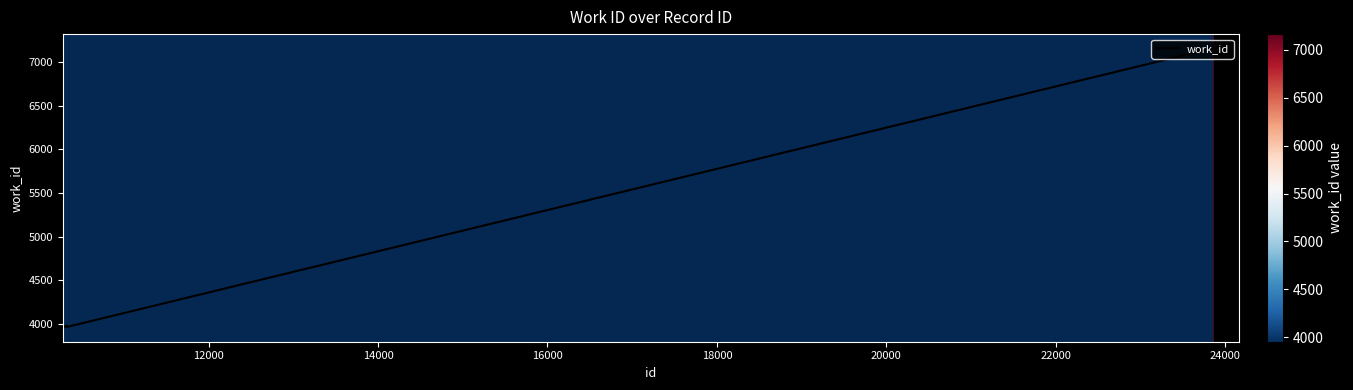

What is the smallest value displayed?

3954